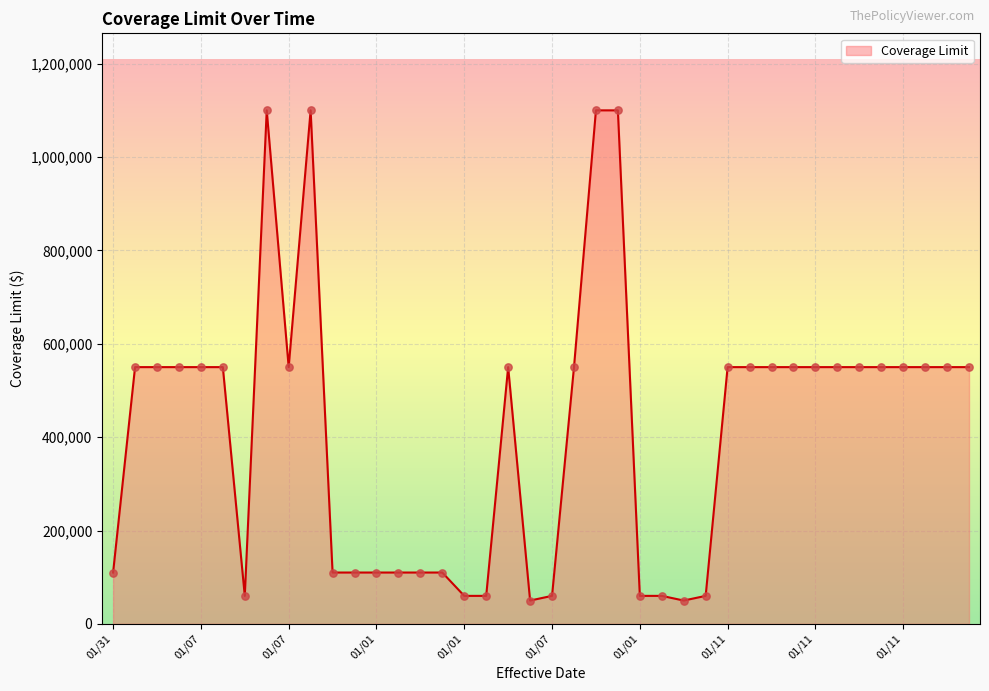

What is the maximum value shown in the chart?

1100000